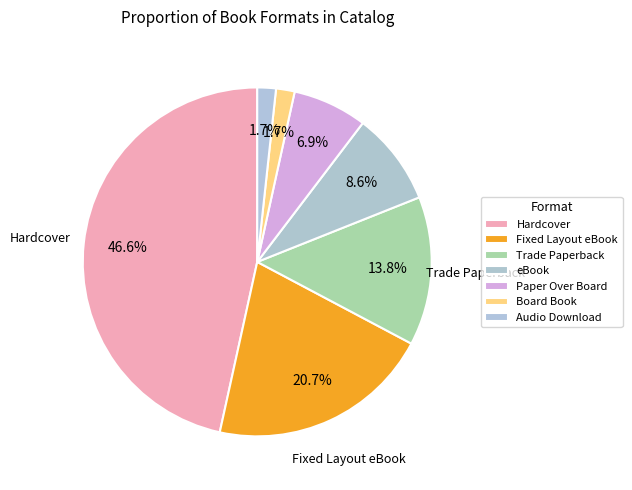

Does Fixed Layout eBook account for over 50% of the chart?

No